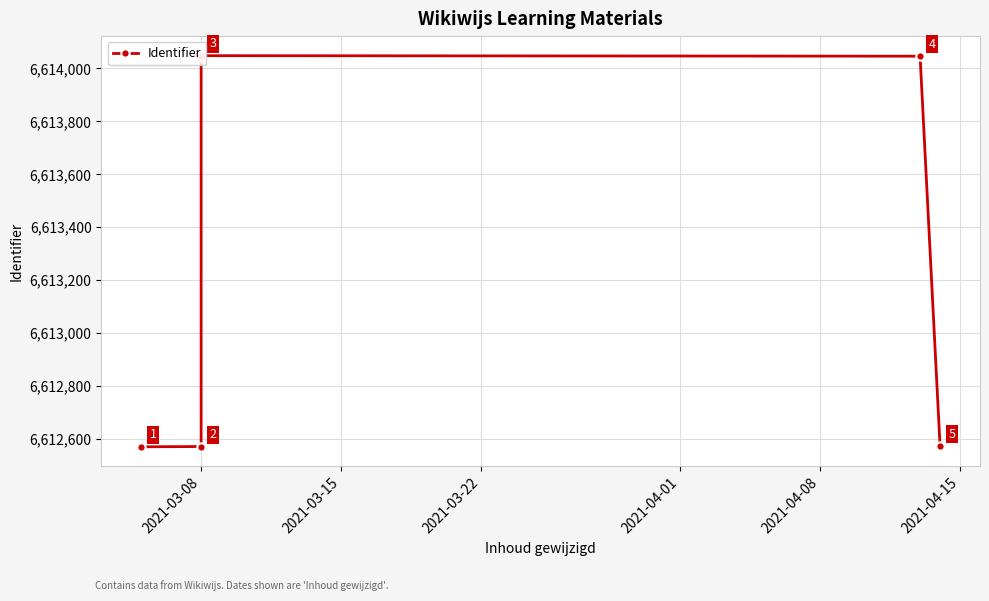

What is the change in value from 2021-03-08 to 2021-04-01?

+1475